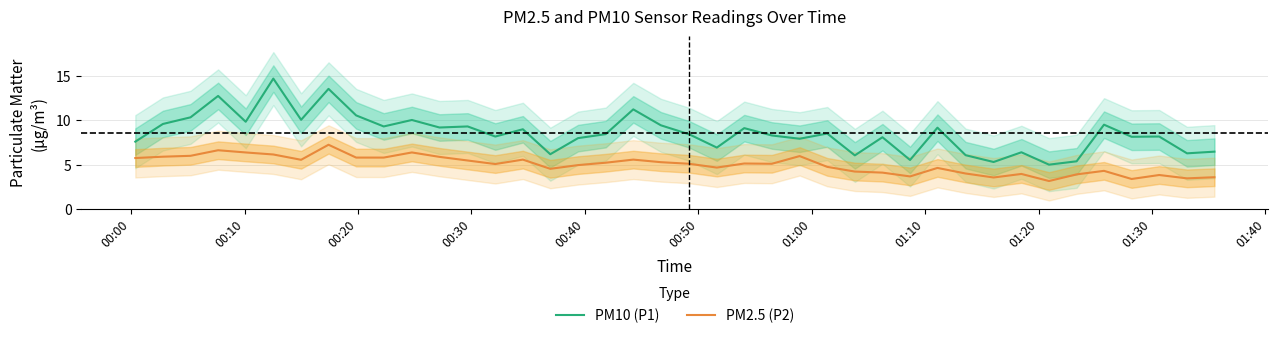

True or false: PM10 (P1) and PM2.5 (P2) intersect in this chart.

False